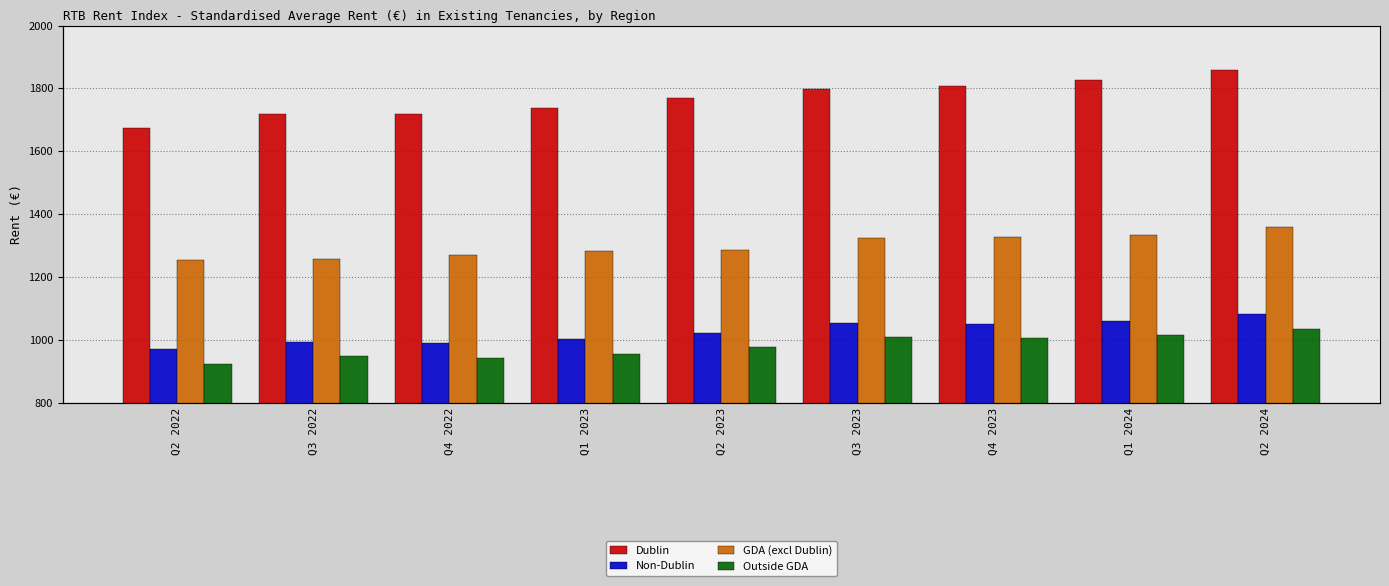

What is the minimum value shown in the chart?

923.0